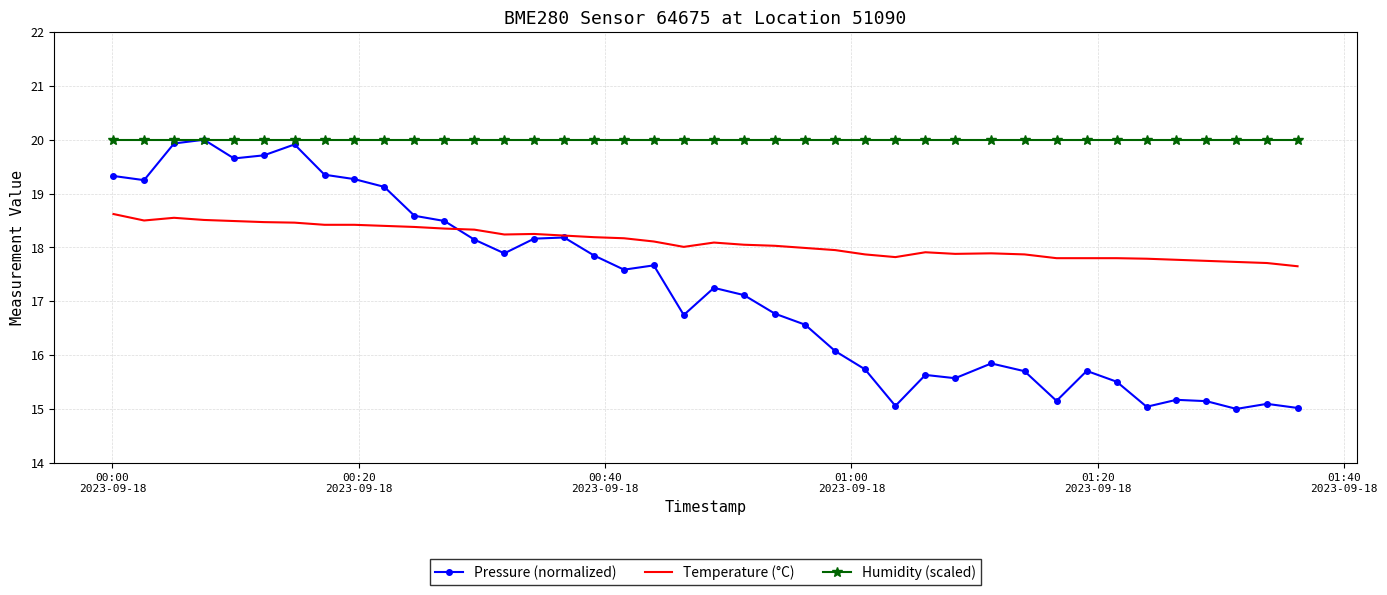

True or false: Humidity (scaled) and Temperature (°C) cross at least once.

False